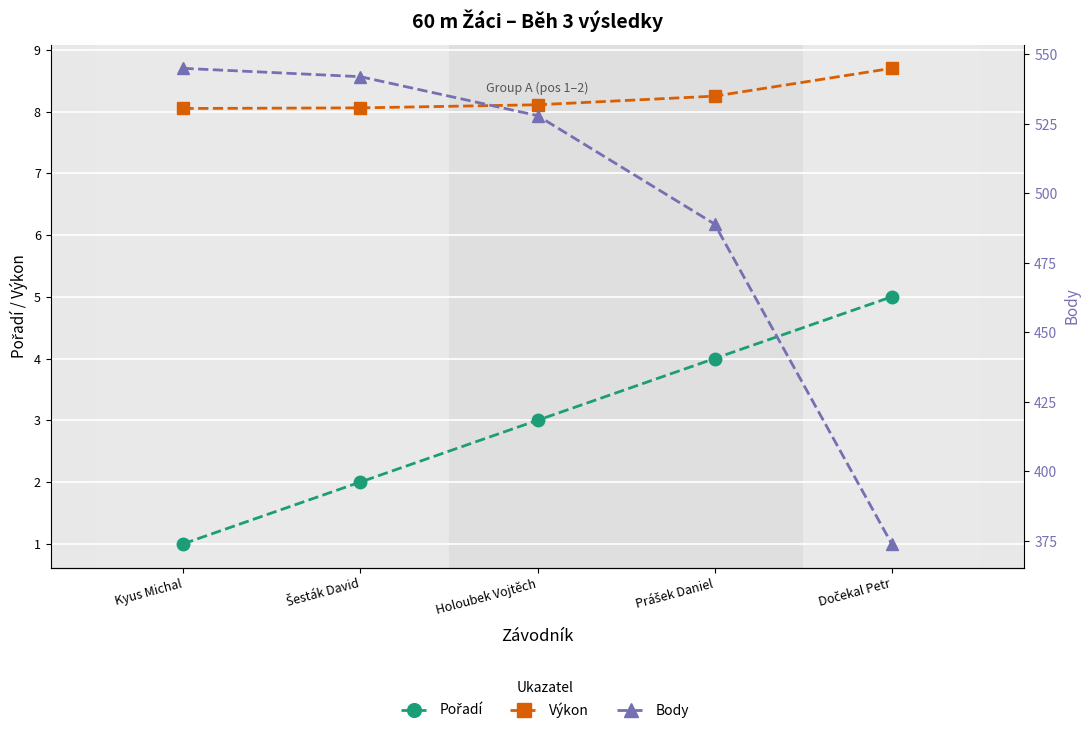

True or false: Body and Pořadí cross at least once.

False